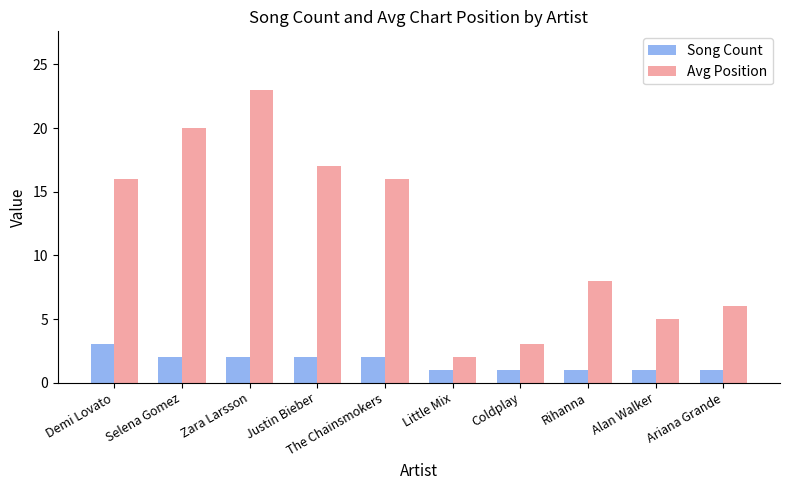

At which category is the sum across all series the highest?

Zara Larsson